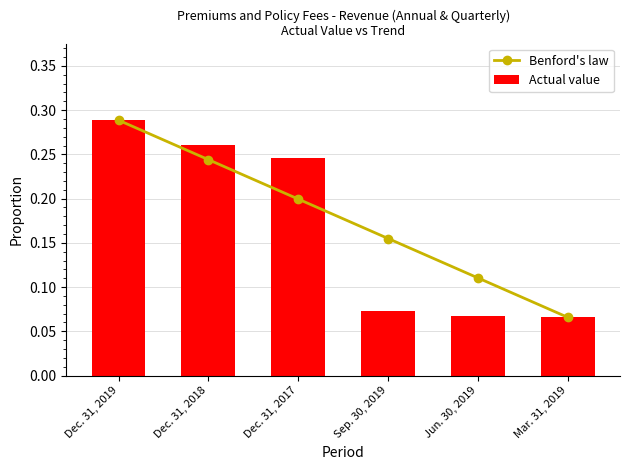

What is the label of the 2nd bar from the left?

Dec. 31, 2018